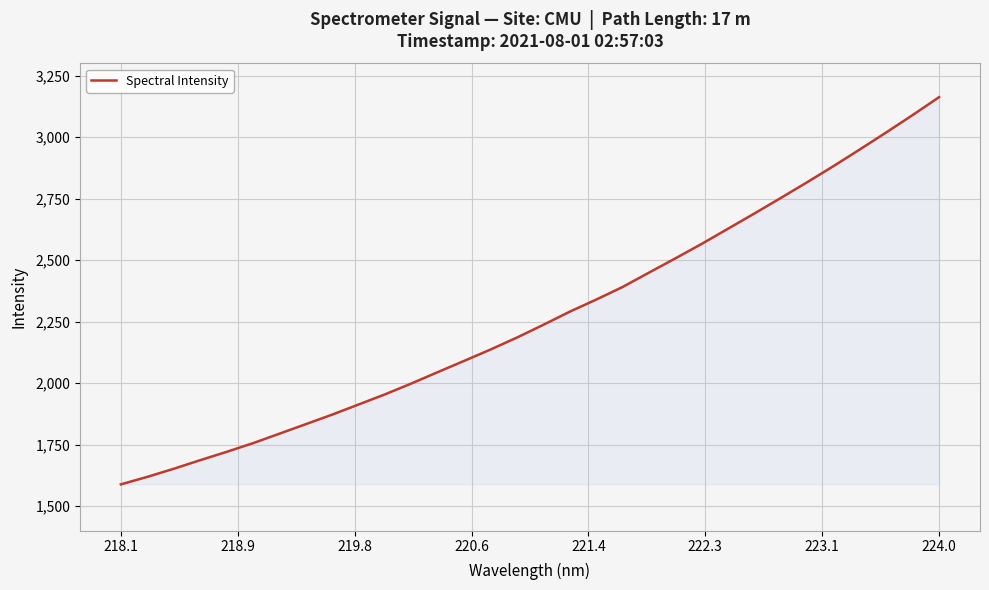

What is the smallest value displayed?

1588.5